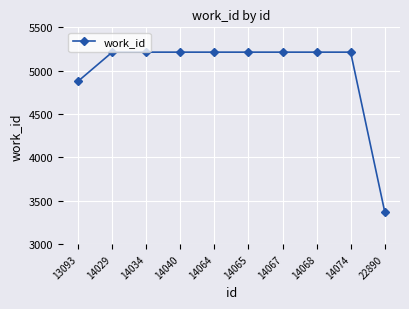

What is the sum of all values?

49968